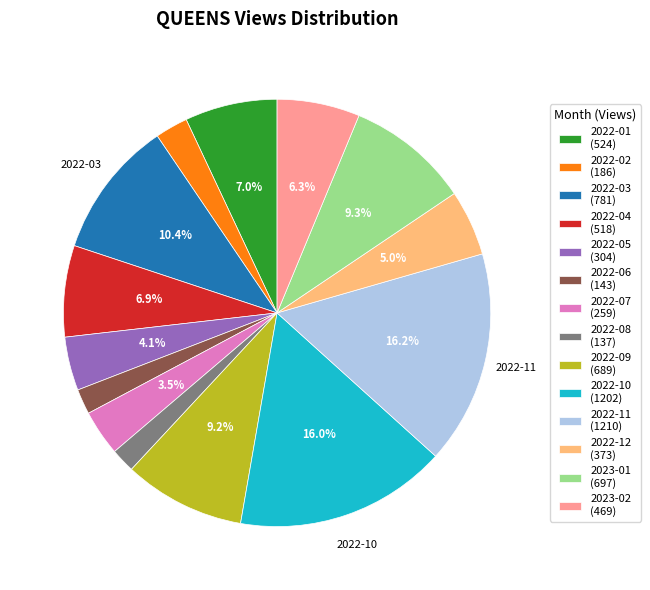

To the nearest percent, what is the difference between the largest and smallest slice percentages?

14%